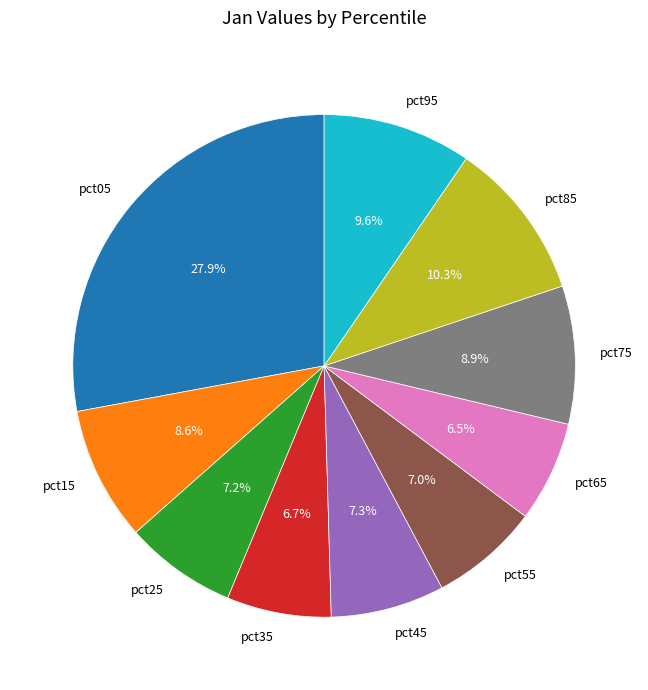

Is there any slice that represents more than half of the pie?

No